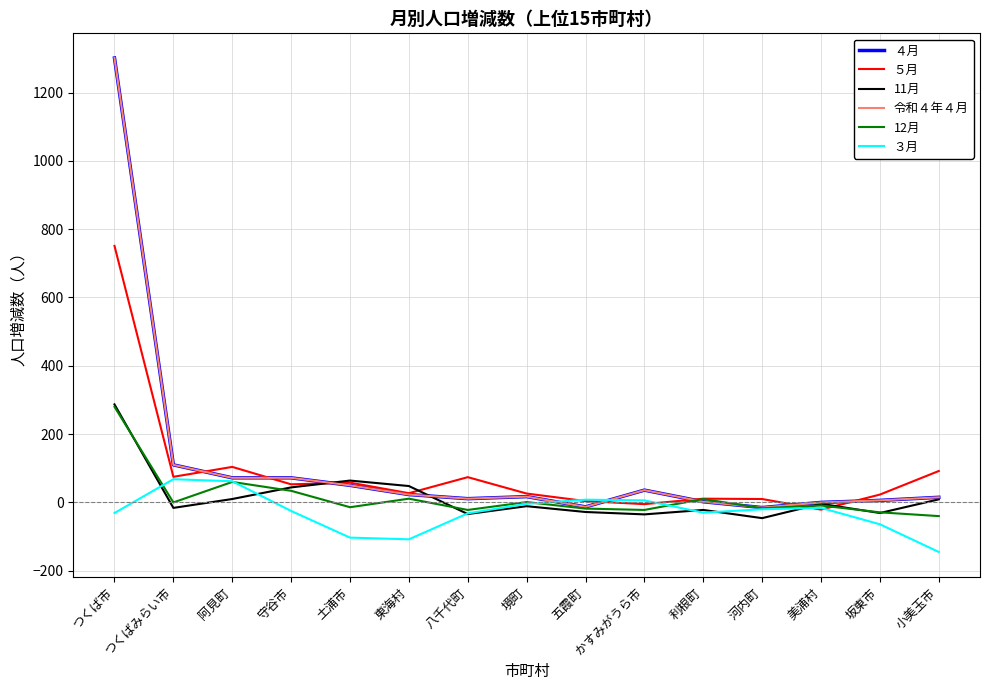

What is the difference between the highest and lowest values at つくば市?

1332